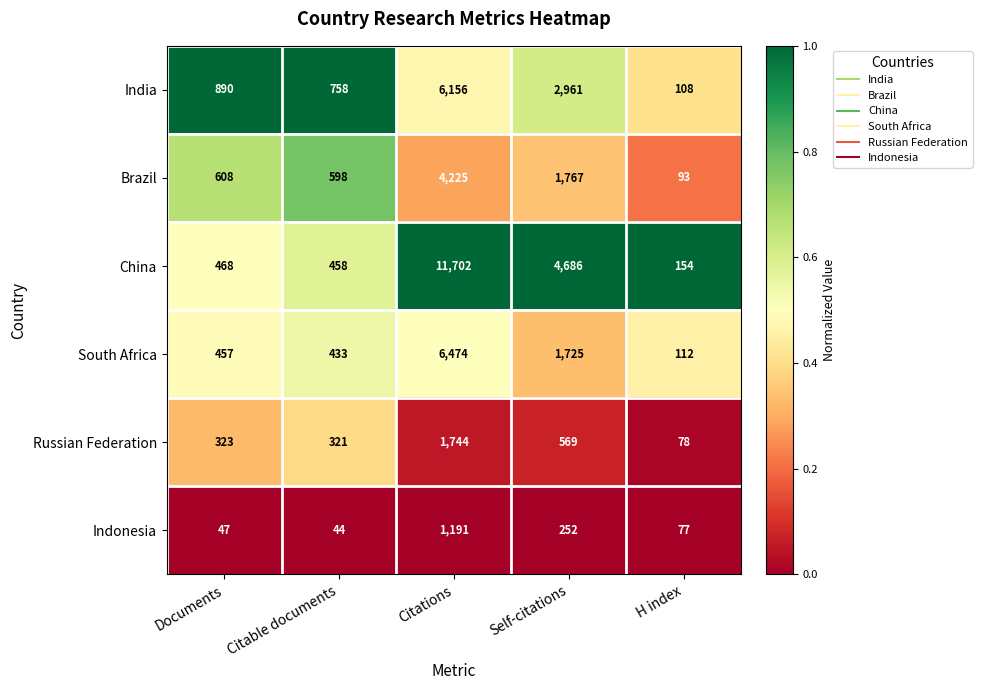

Which series has the largest total across all categories?

China